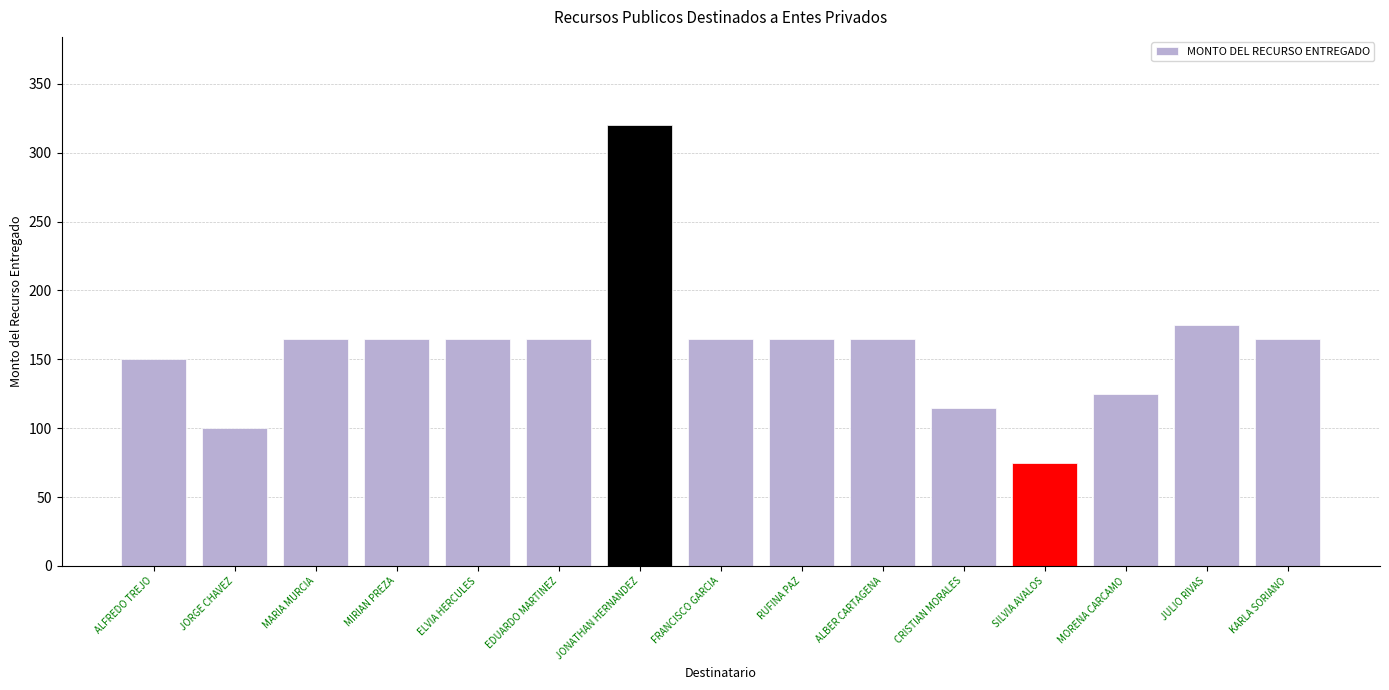

Reading left to right, transcribe all the data shown in this chart.

ALFREDO TREJO=150	JORGE CHAVEZ=100	MARIA MURCIA=165	MIRIAN PREZA=165	ELVIA HERCULES=165	EDUARDO MARTINEZ=165	JONATHAN HERNANDEZ=320	FRANCISCO GARCIA=165	RUFINA PAZ=165	ALBER CARTAGENA=165	CRISTIAN MORALES=115	SILVIA AVALOS=75	MORENA CARCAMO=125	JULIO RIVAS=175	KARLA SORIANO=165